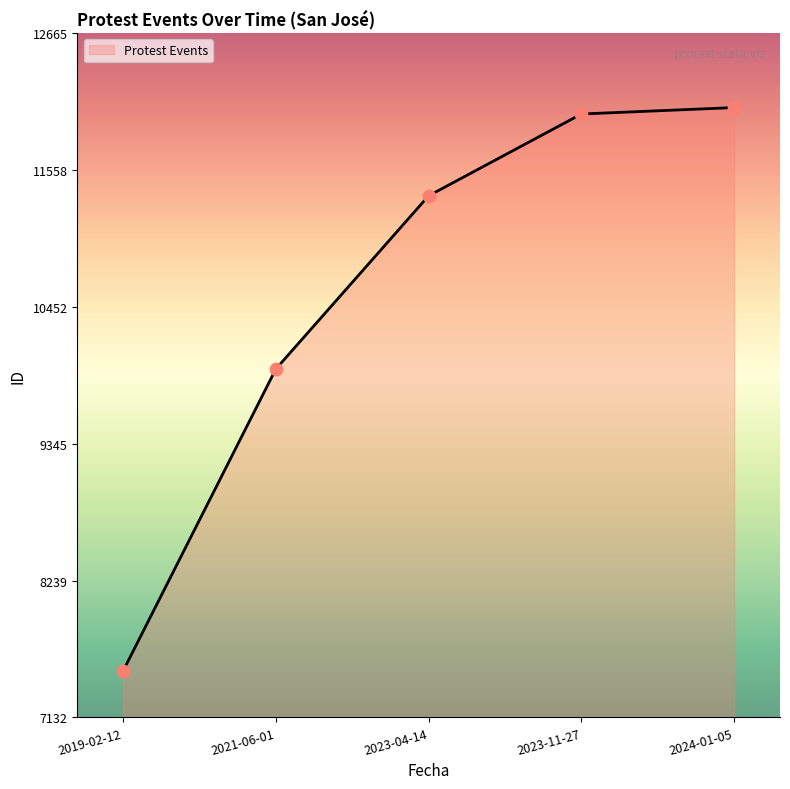

Between 2019-02-12 and 2023-04-14, which is larger?

2023-04-14